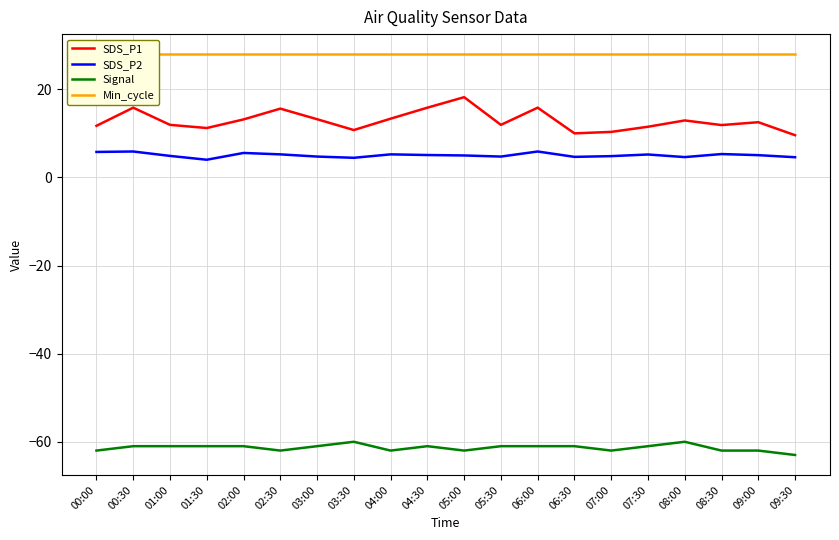

The Min_cycle series shows 28.0 at 08:00. True or false?

True